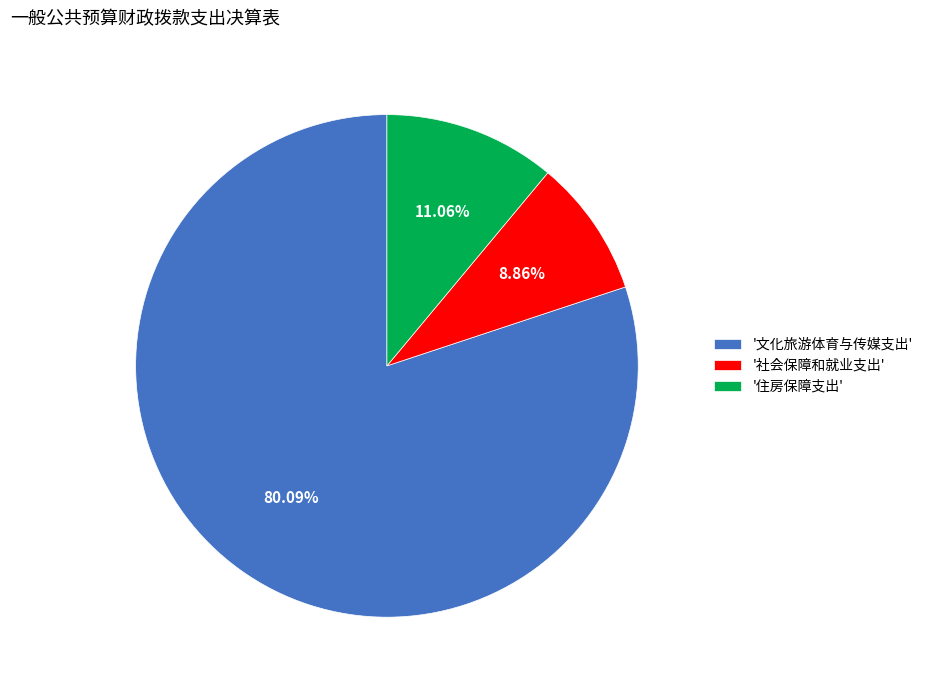

Between '文化旅游体育与传媒支出' and '社会保障和就业支出', which is larger?

'文化旅游体育与传媒支出'